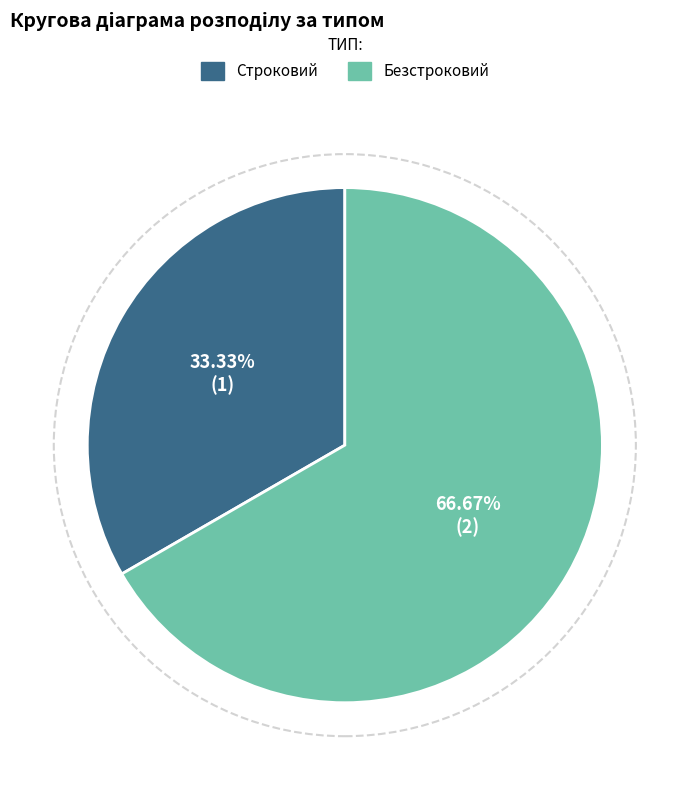

What percentage is the Строковий slice, to the nearest percent?

33%